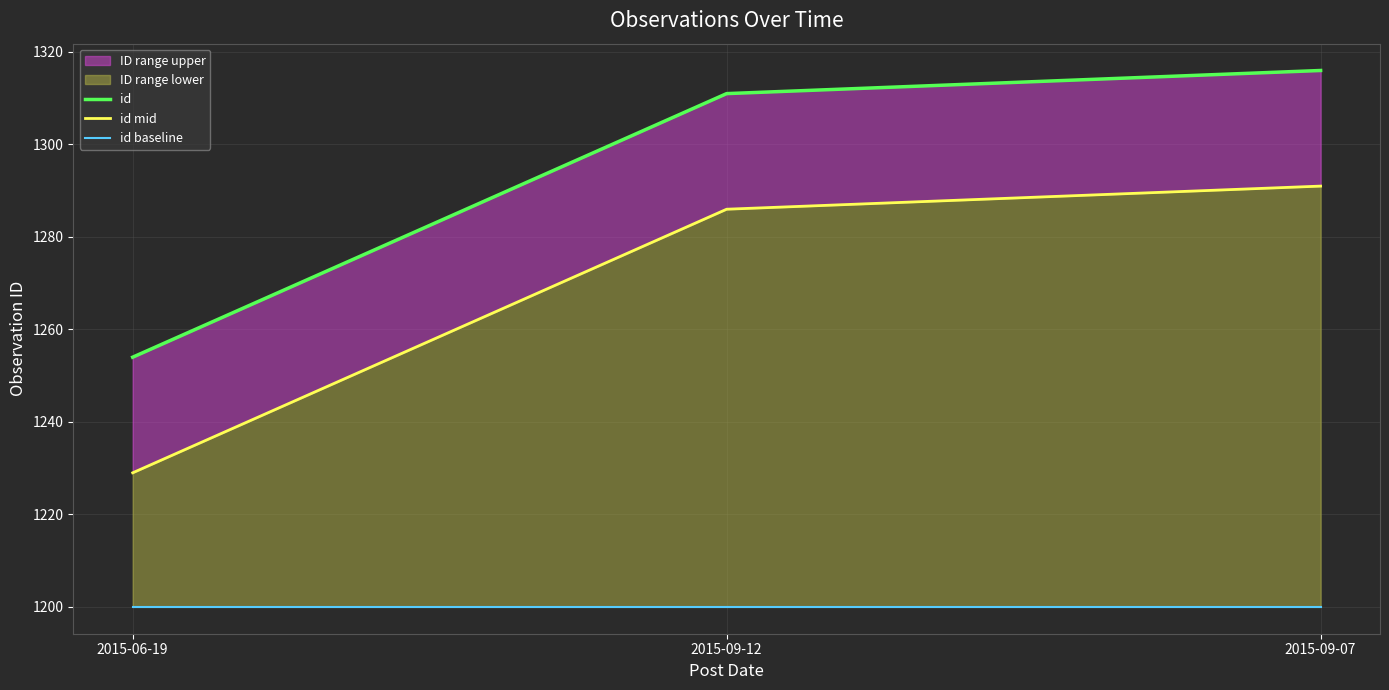

Reading right to left, what are all the values shown in this chart?

id: 2015-09-07=1316	2015-09-12=1311	2015-06-19=1254
id mid: 2015-09-07=1291	2015-09-12=1286	2015-06-19=1229
id baseline: 2015-09-07=1200	2015-09-12=1200	2015-06-19=1200